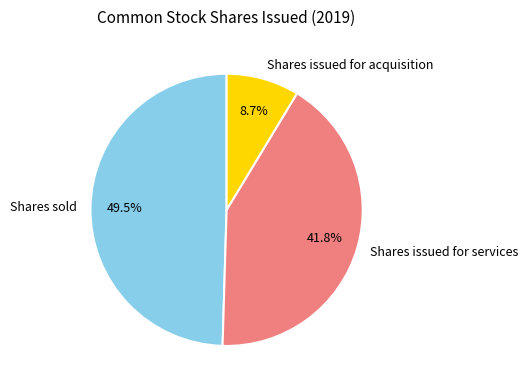

How many segments does this pie chart have?

3